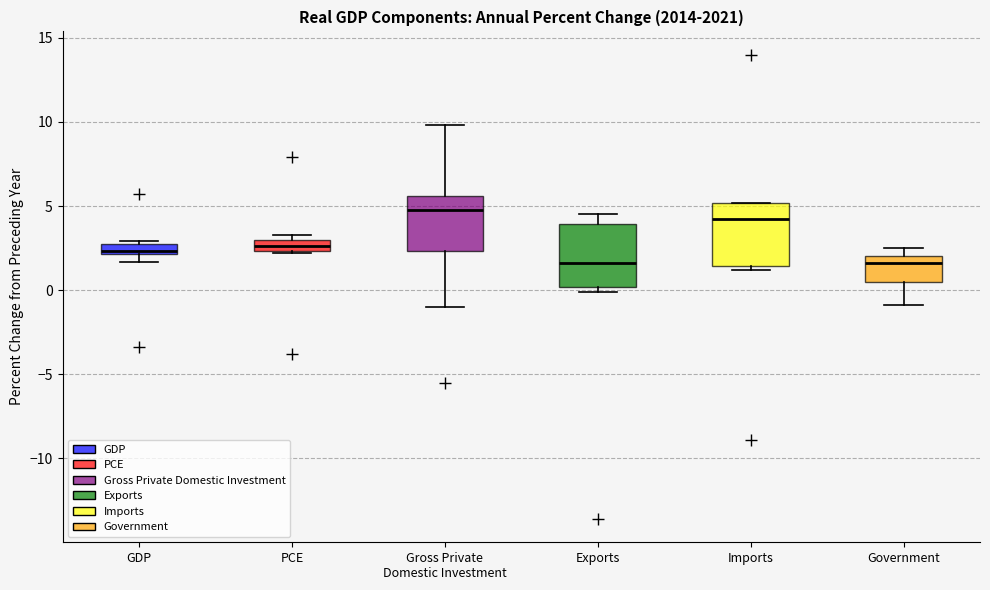

Which box's median line is the highest?

Gross Private Domestic Investment